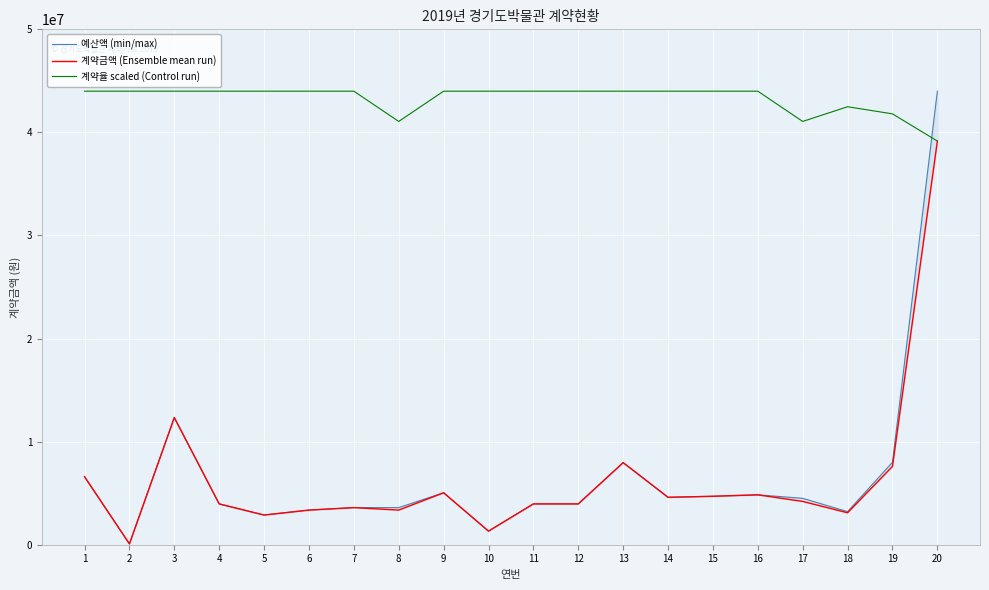

True or false: 예산액 (min/max) and 계약금액 (Ensemble mean run) intersect in this chart.

False